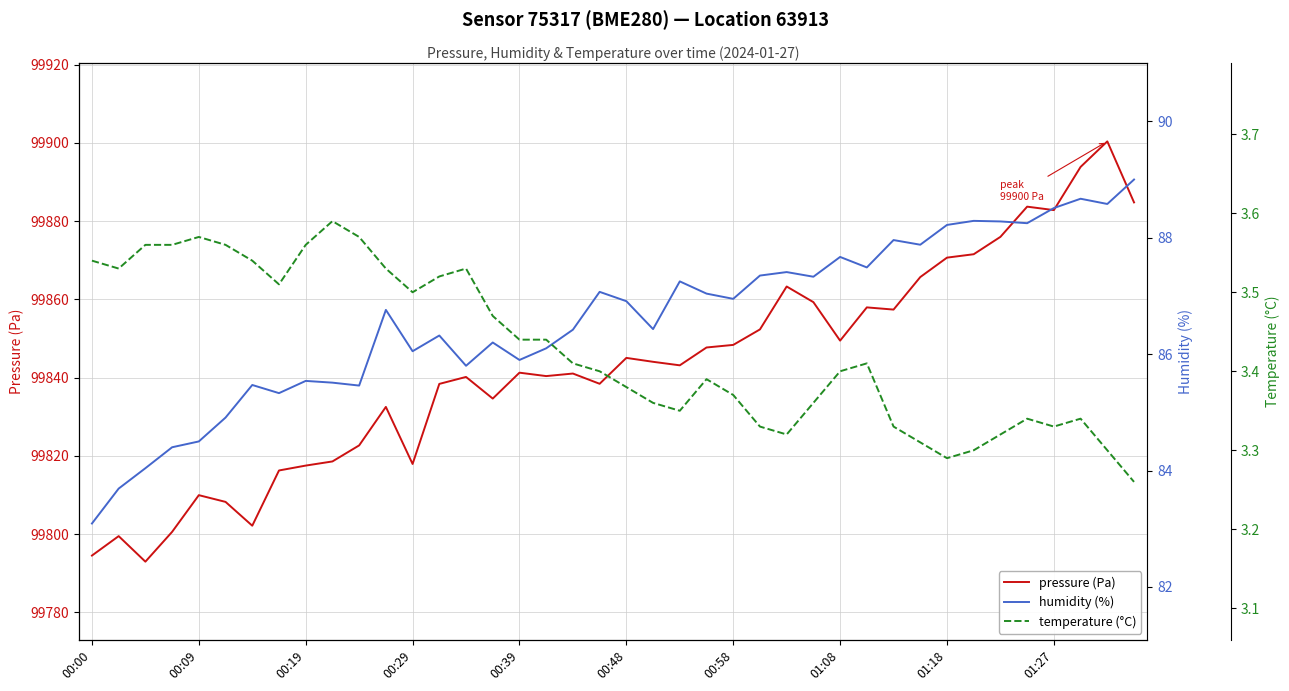

Reading left to right, transcribe all the data shown in this chart.

pressure (Pa): 99794.5	99799.5	99793.0	99800.6	99810.0	99808.2	99802.2	99816.3	99817.5	99818.6	99822.7	99832.5	99817.9	99838.4	99840.2	99834.7	99841.3	99840.4	99841.1	99838.4	99845.1	99844.1	99843.2	99847.7	99848.4	99852.3	99863.3	99859.3	99849.5	99858.0	99857.4	99865.7	99870.7	99871.6	99876.0	99883.7	99882.8	99893.9	99900.4	99884.8
humidity (%): 83.1	83.7	84.0	84.4	84.5	84.9	85.5	85.3	85.5	85.5	85.5	86.8	86.0	86.3	85.8	86.2	85.9	86.1	86.4	87.1	86.9	86.4	87.2	87.0	87.0	87.3	87.4	87.3	87.7	87.5	88.0	87.9	88.2	88.3	88.3	88.2	88.5	88.7	88.6	89.0
temperature (°C): 3.5	3.5	3.6	3.6	3.6	3.6	3.5	3.5	3.6	3.6	3.6	3.5	3.5	3.5	3.5	3.5	3.4	3.4	3.4	3.4	3.4	3.4	3.4	3.4	3.4	3.3	3.3	3.4	3.4	3.4	3.3	3.3	3.3	3.3	3.3	3.3	3.3	3.3	3.3	3.3